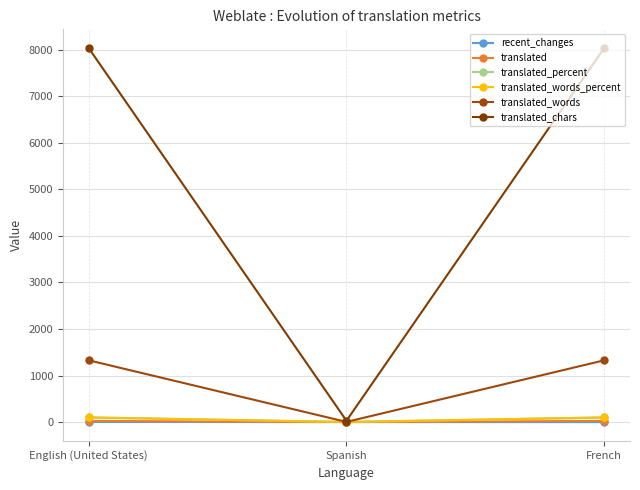

Is it true that recent_changes equals 1.0 at Spanish?

True